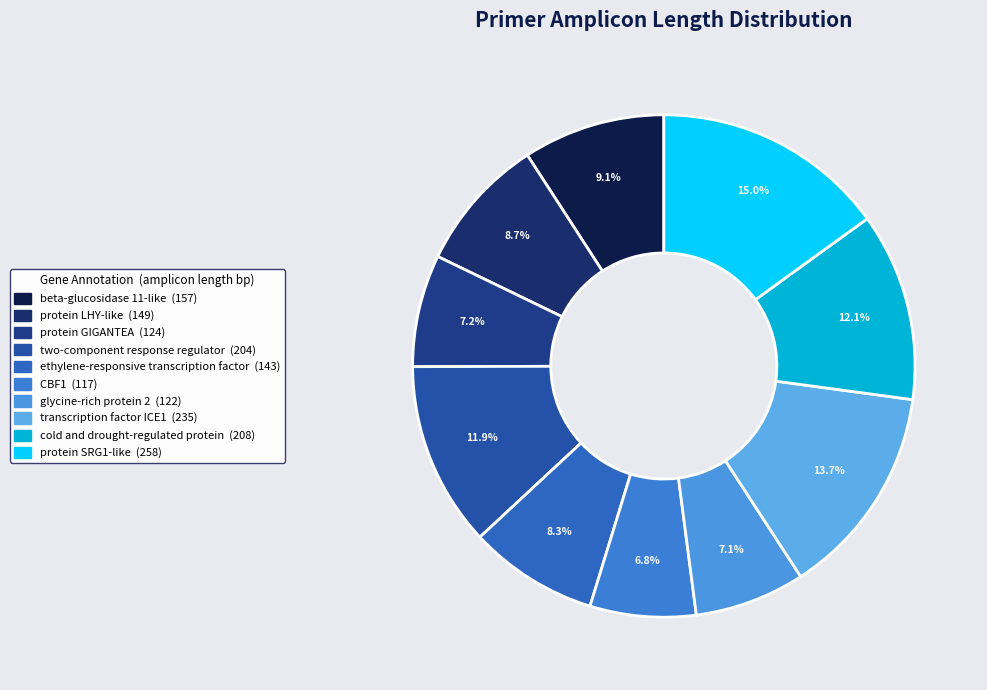

What is the change in value from beta-glucosidase 11-like to transcription factor ICE1?

+78